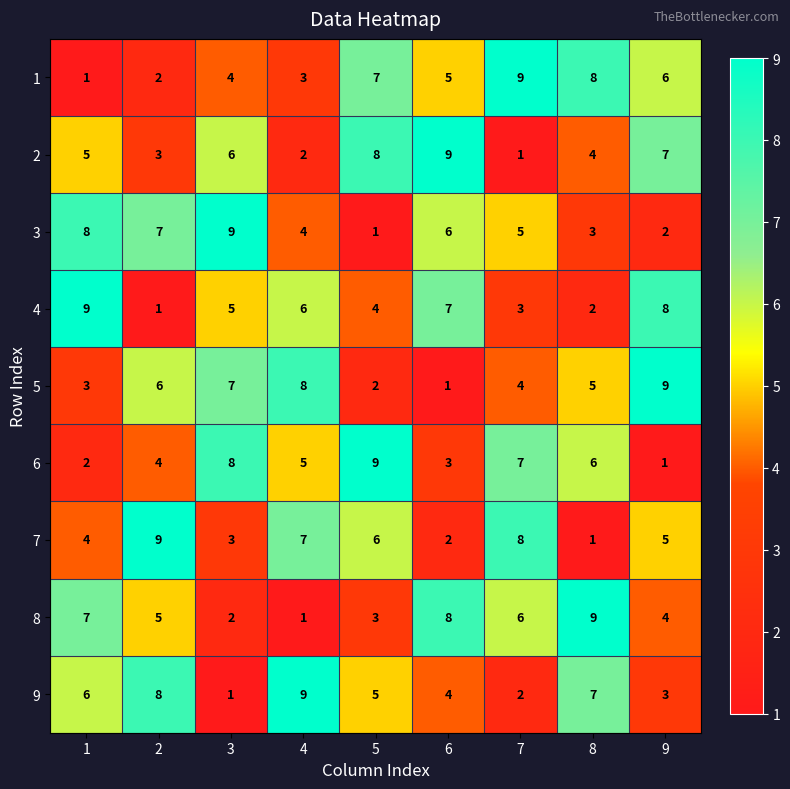

What is the maximum value for 2?

9